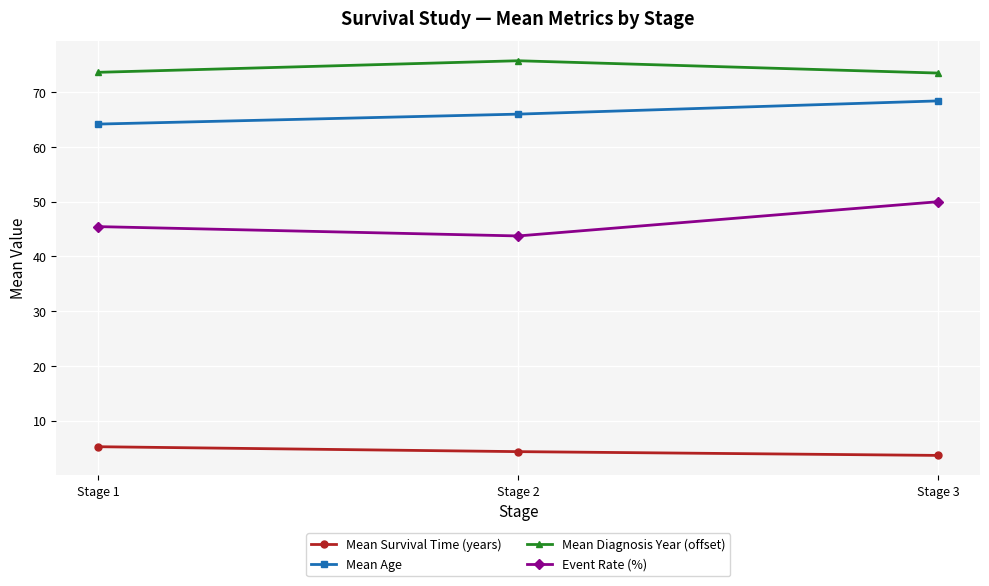

Rank the series at Stage 1 from lowest to highest value.

Mean Survival Time (years), Event Rate (%), Mean Age, Mean Diagnosis Year (offset)